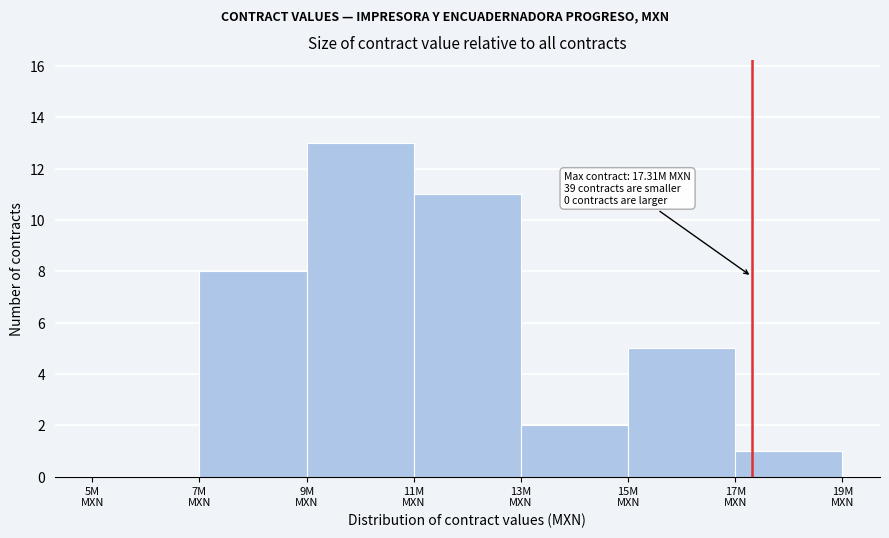

What is the greatest value displayed?

13